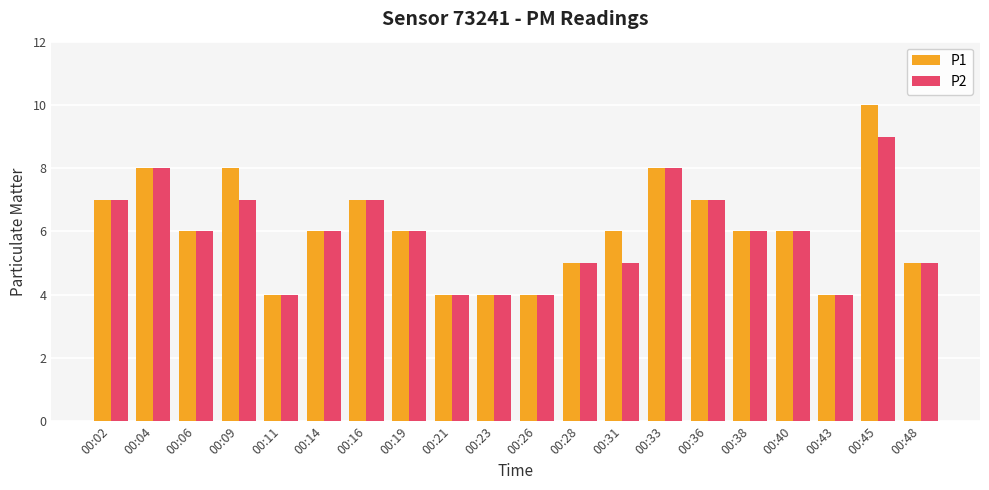

What is the value of the P1 bar at the 3rd from the left?

6